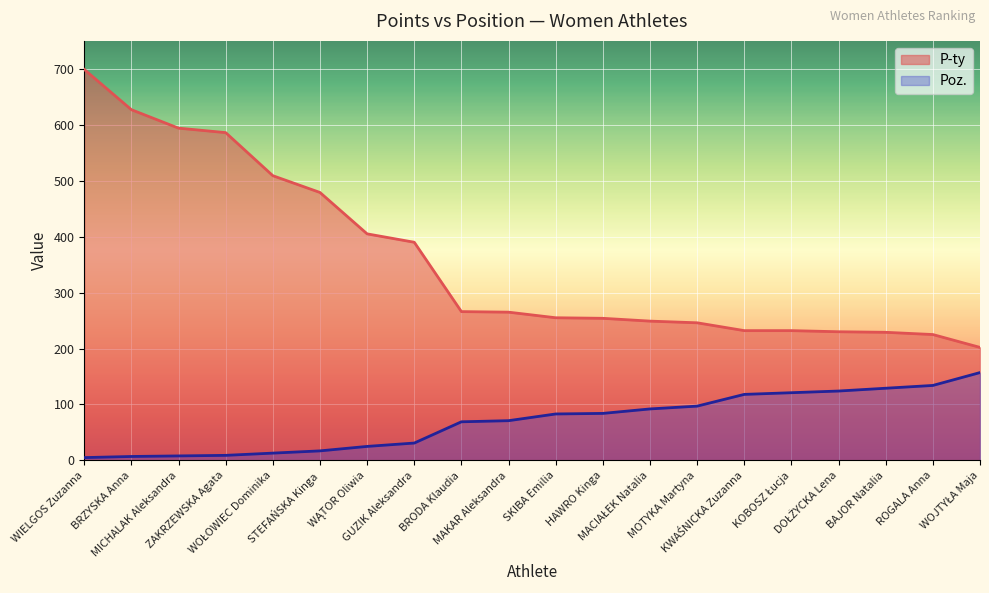

Which category has the lowest value in the Poz. series?

WIELGOS Zuzanna